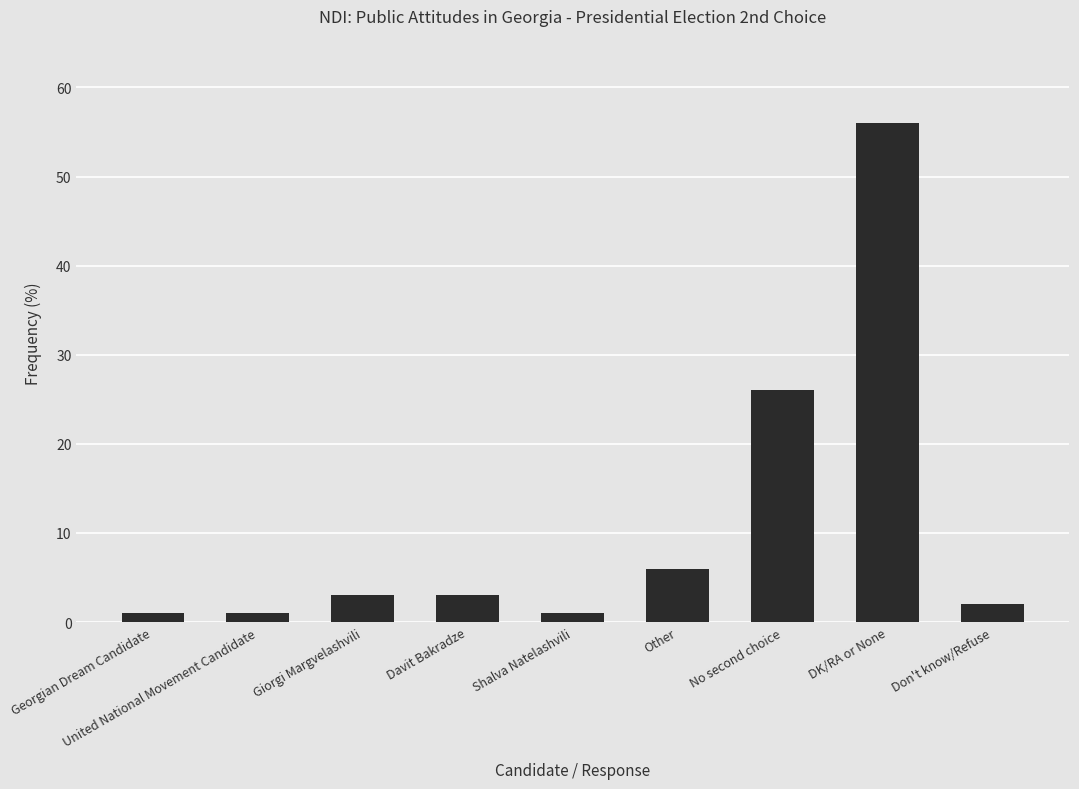

What position from the left is DK/RA or None?

8